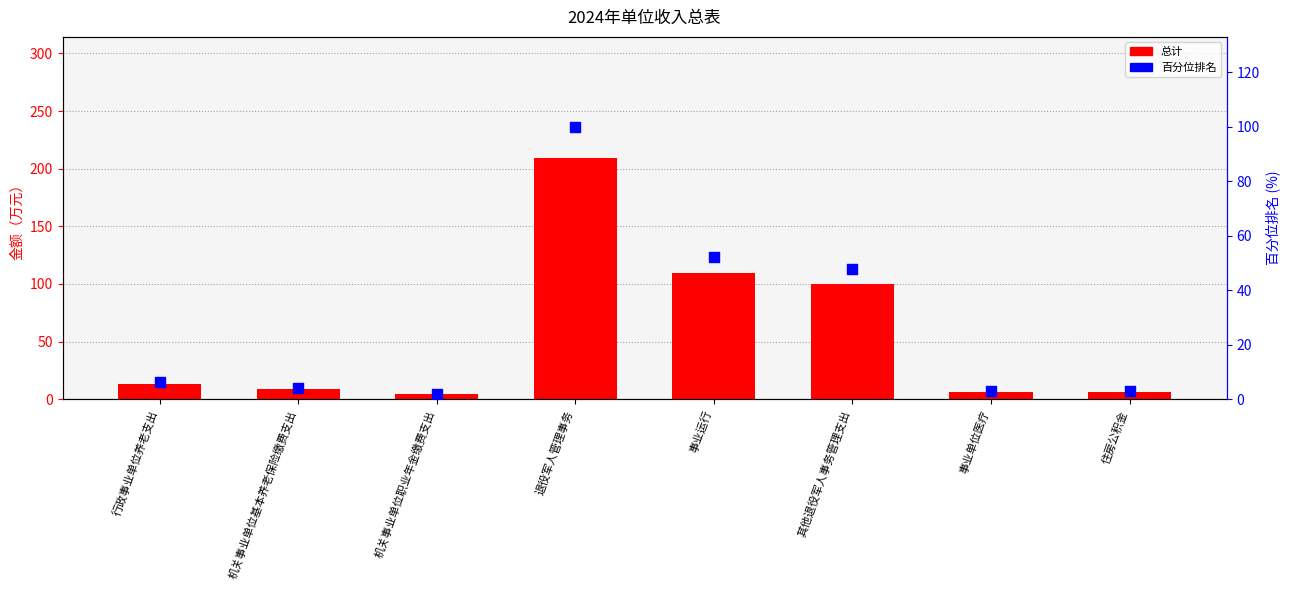

Which series has the largest Y range (max minus min)?

总计